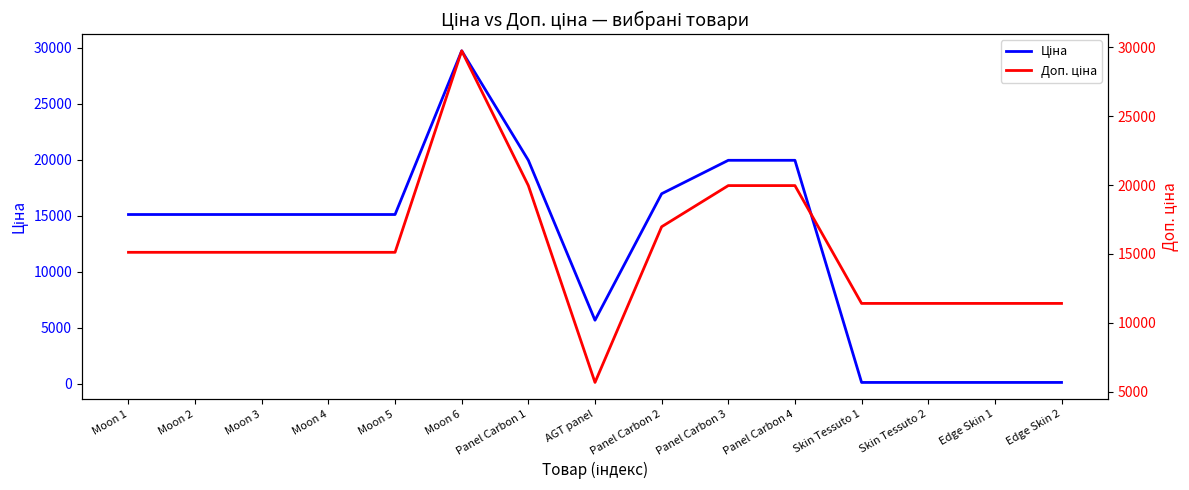

How many interior local peaks does the Ціна series have?

1